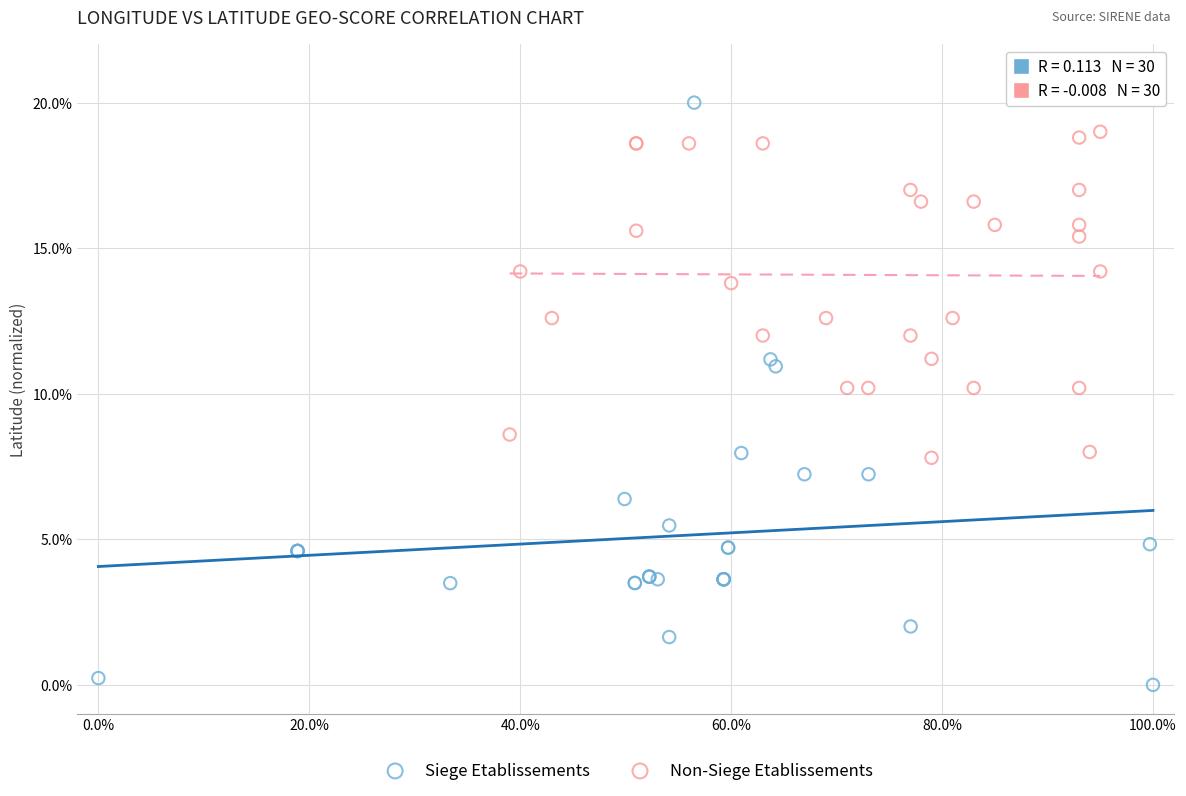

Which series contains the highest Y value?

Siege Etablissements